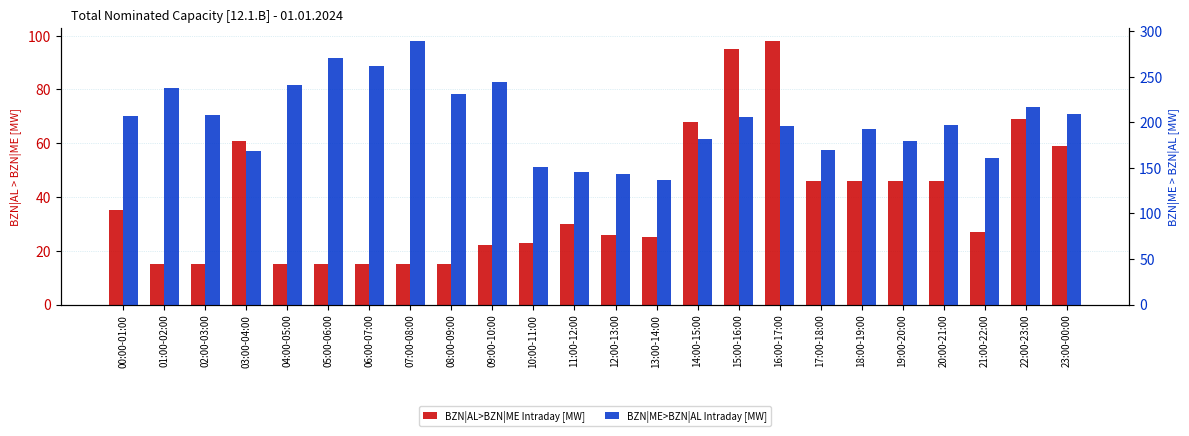

What is the spread (max minus min) of values at 23:00-00:00?

150